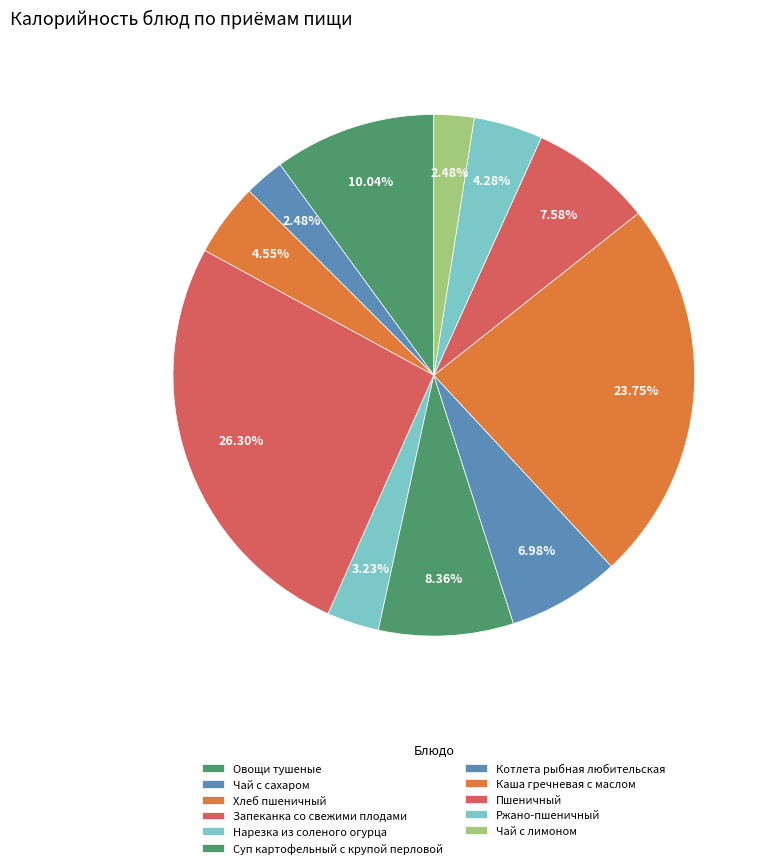

Count the number of slices in the pie.

11